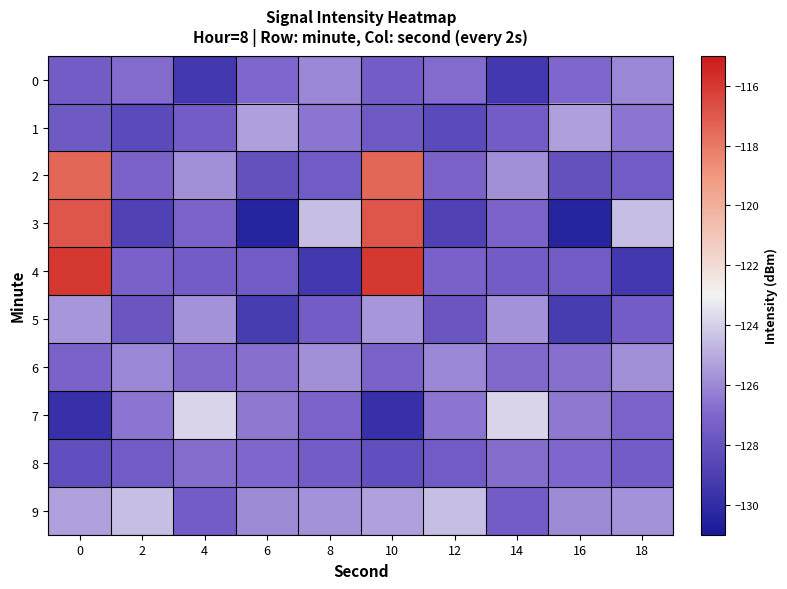

Rank the series at 14 from lowest to highest value.

0, 1, 4, 9, 3, 6, 8, 2, 5, 7